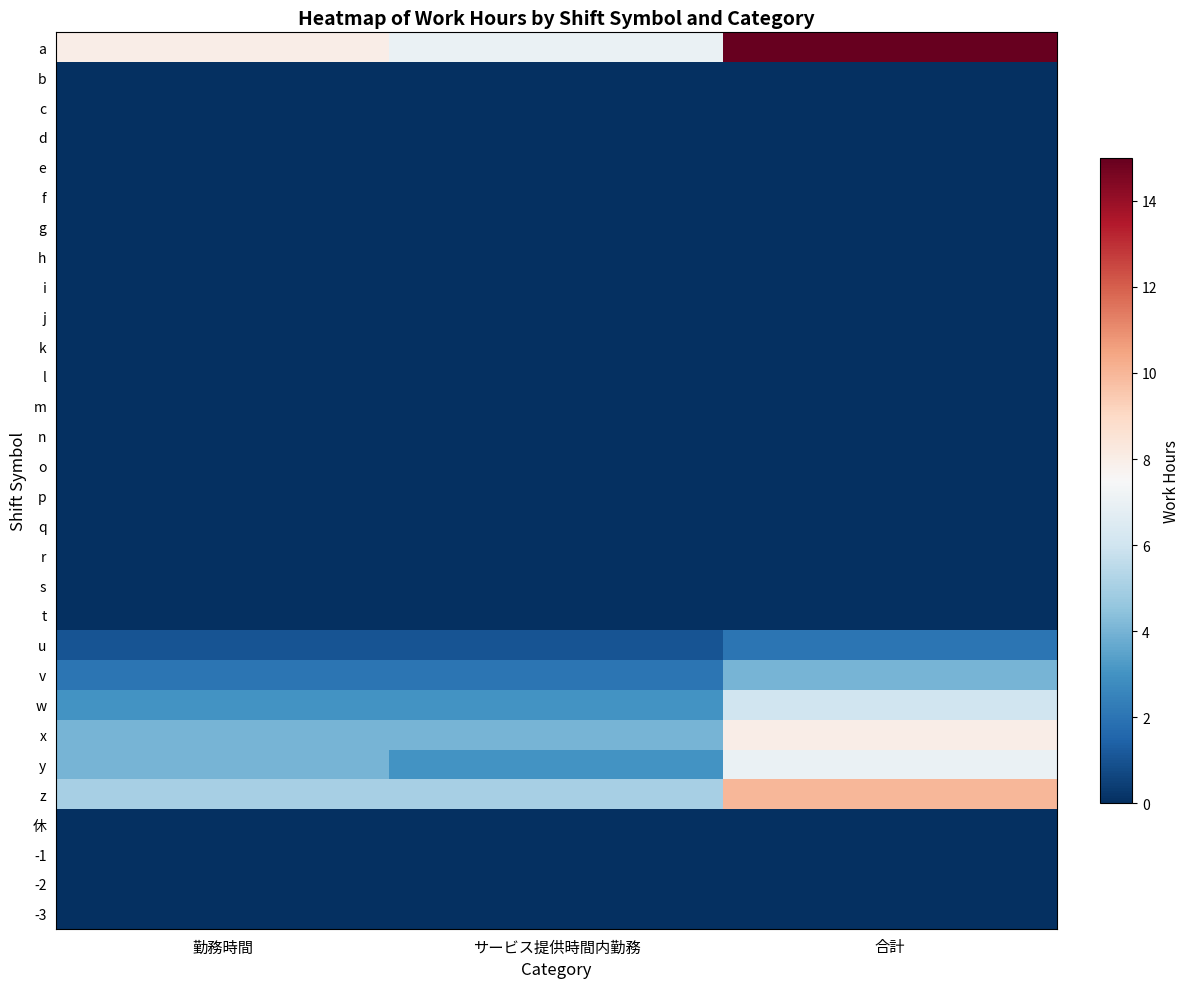

What is the greatest value displayed?

15